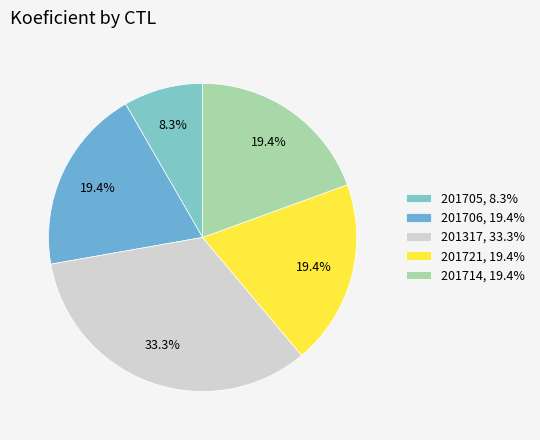

The 201714 slice represents 19% of the pie. True or false?

True